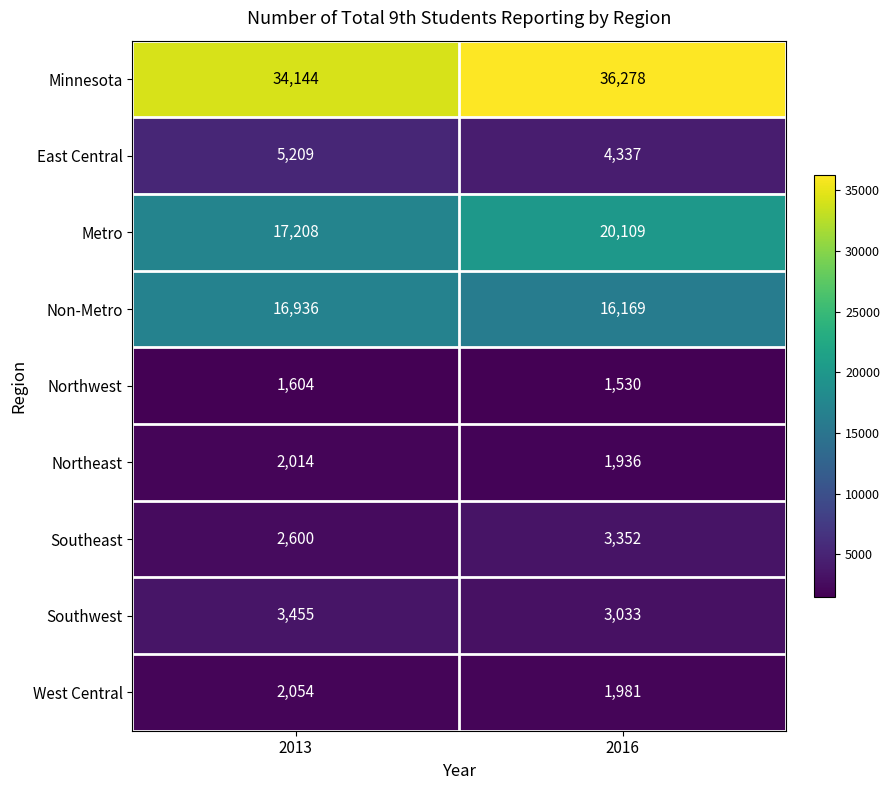

The Northeast series shows 2014 at 2013. True or false?

True